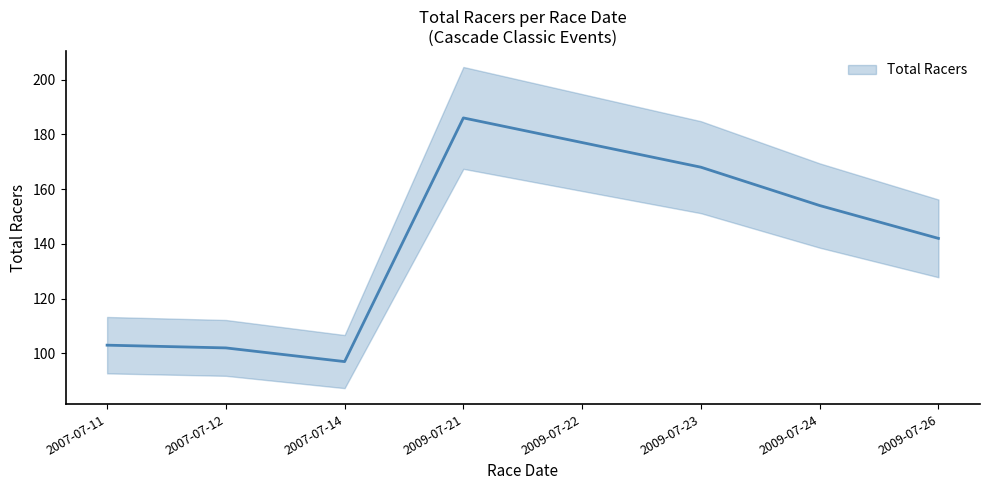

What is the value of the 8th point from the left?

142